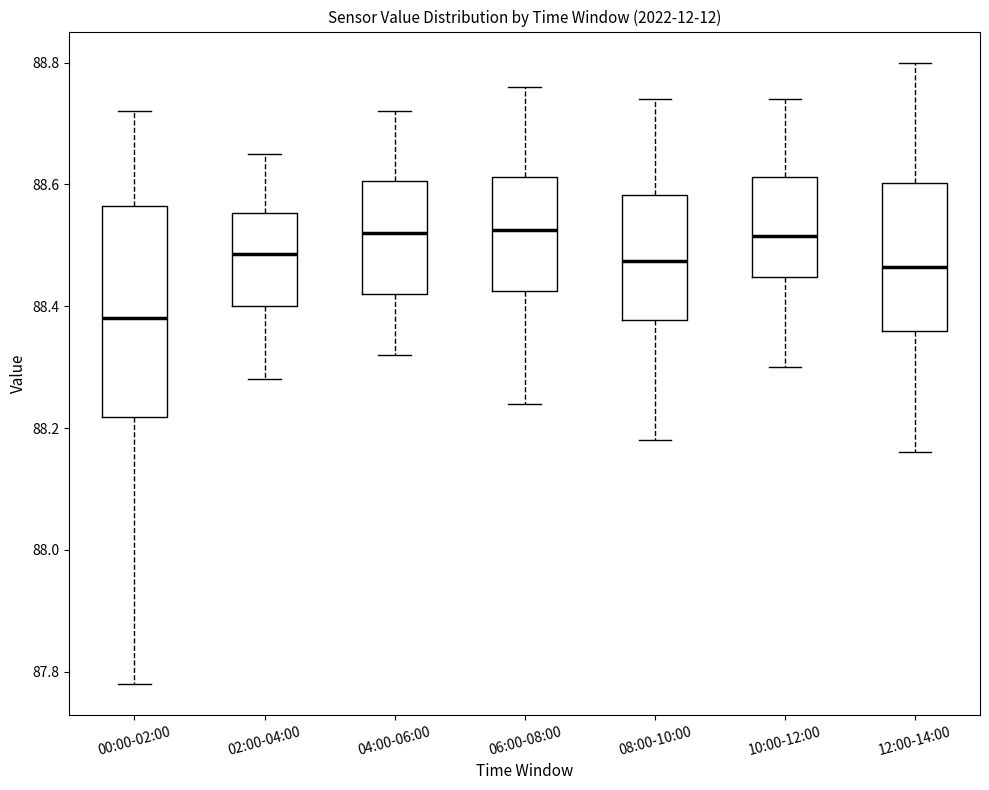

Where is the upper edge of the box for 08:00-10:00 on the y-axis? The values are not printed on the chart, so give them approximately, as read against the axis.

88.58